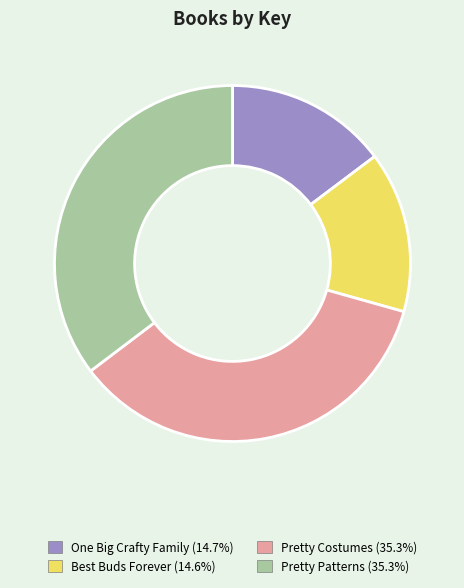

Count the number of slices in the pie.

4